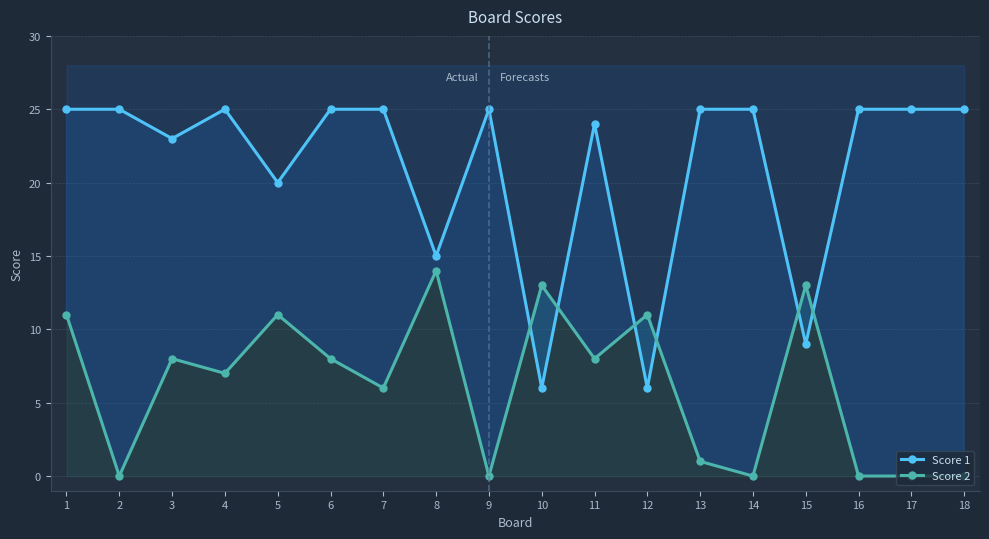

Which series ends up on top after the final intersection of Score 1 and Score 2?

Score 1